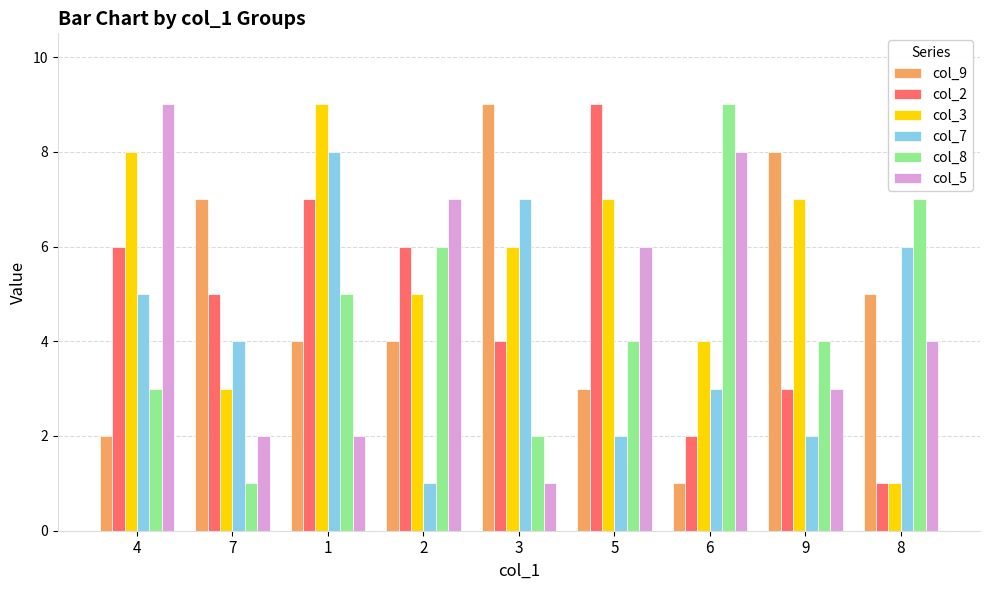

What is the maximum value for col_9?

9